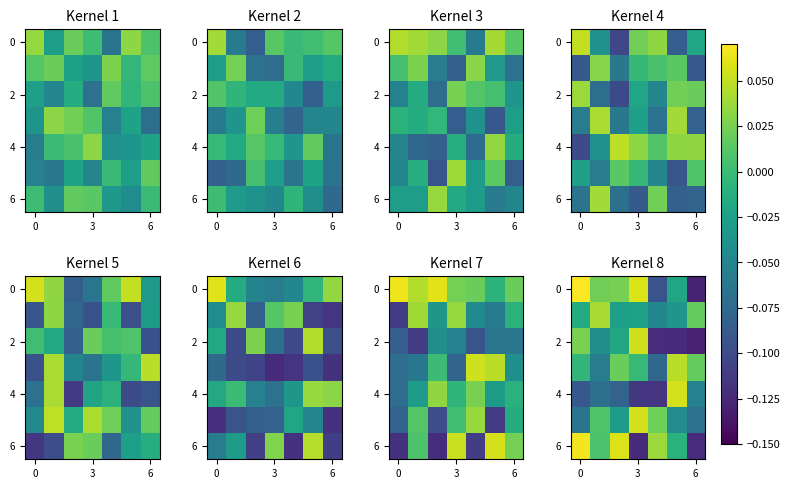

What is the difference between the second highest and minimum values in the 2 series?

0.2